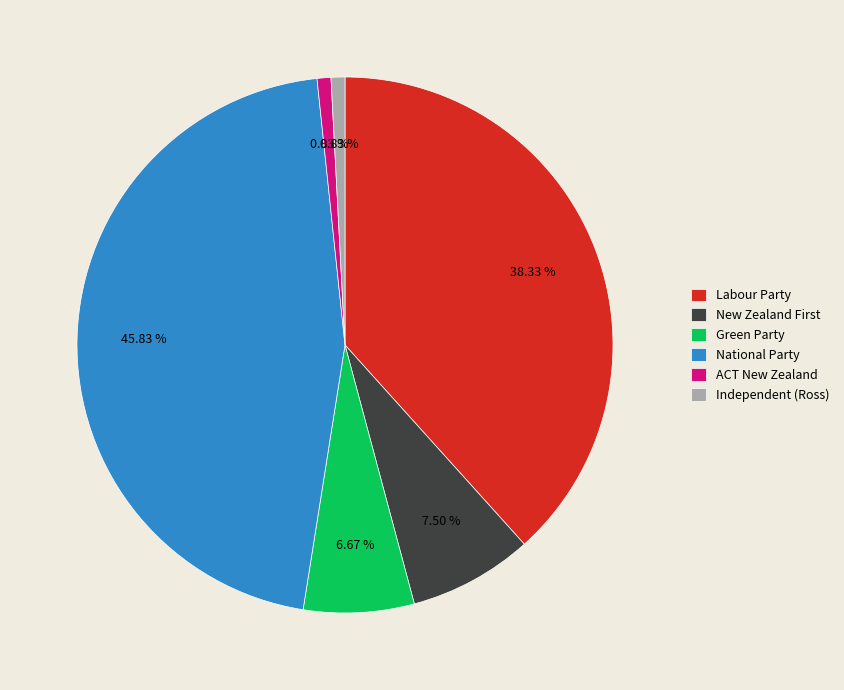

To the nearest percent, what percentage of the pie is Independent (Ross)?

1%